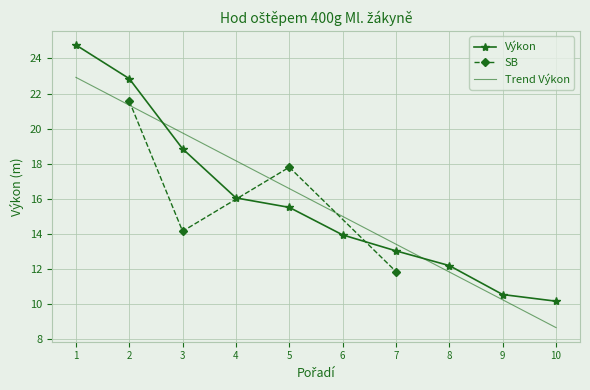

What is the value of the Výkon point at the 9th from the left?

10.5